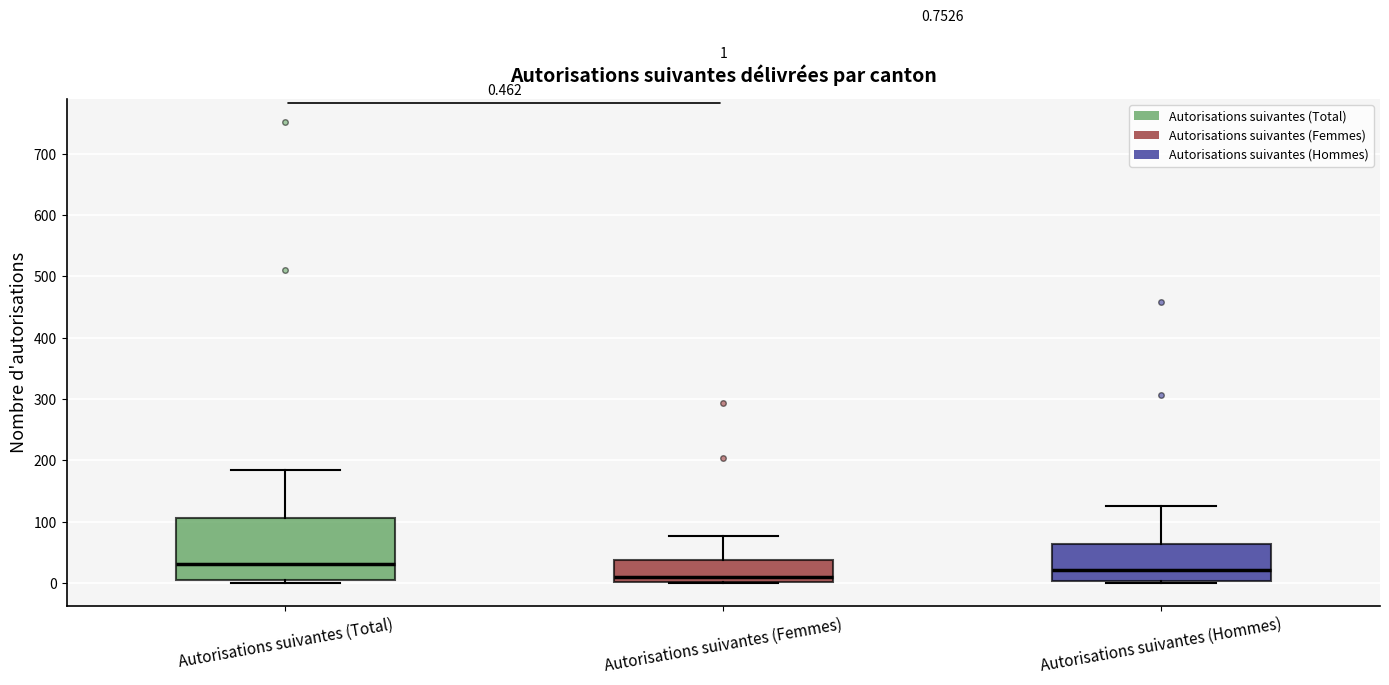

Which box has the lowest median line?

Autorisations suivantes (Femmes)